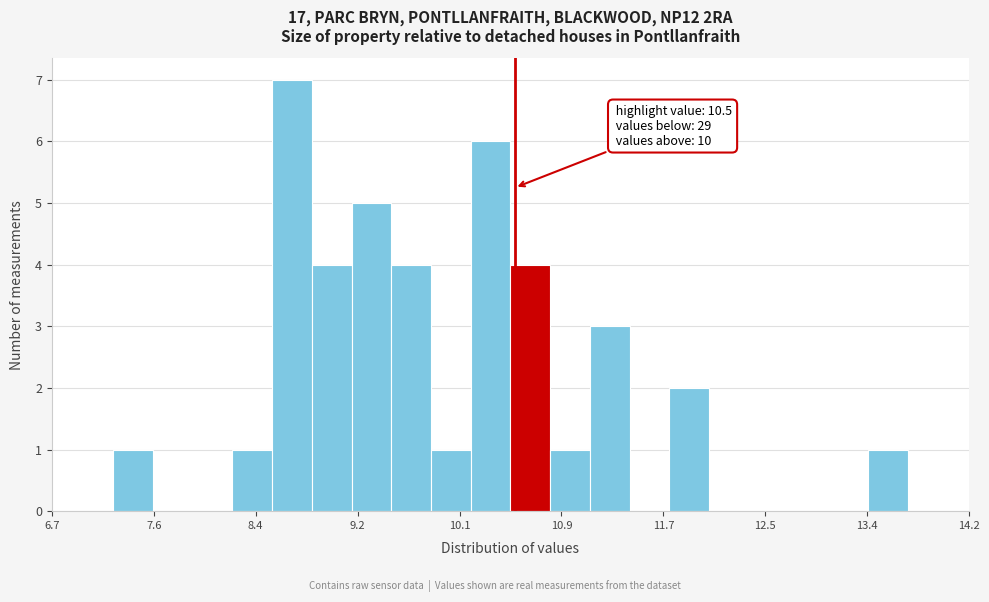

Around what value on the x-axis is the tallest bar? Give the approximate position of its centre, as read against the axis.

8.7